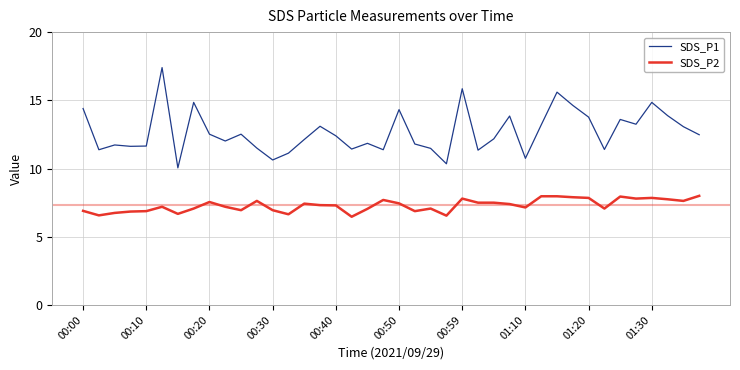

Which series has the largest total across all categories?

SDS_P1